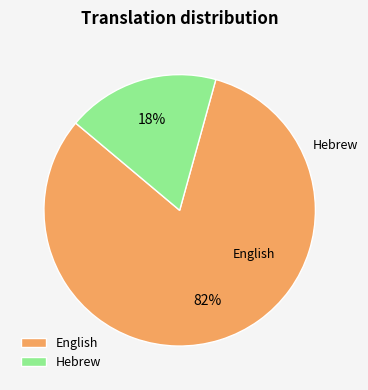

Which category accounts for the majority?

English